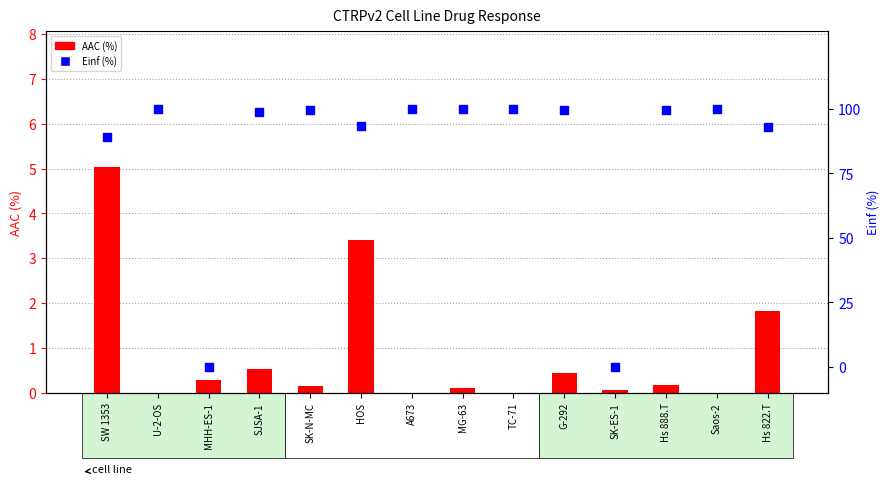

What are all the series names shown in the legend?

AAC (%), Einf (%)